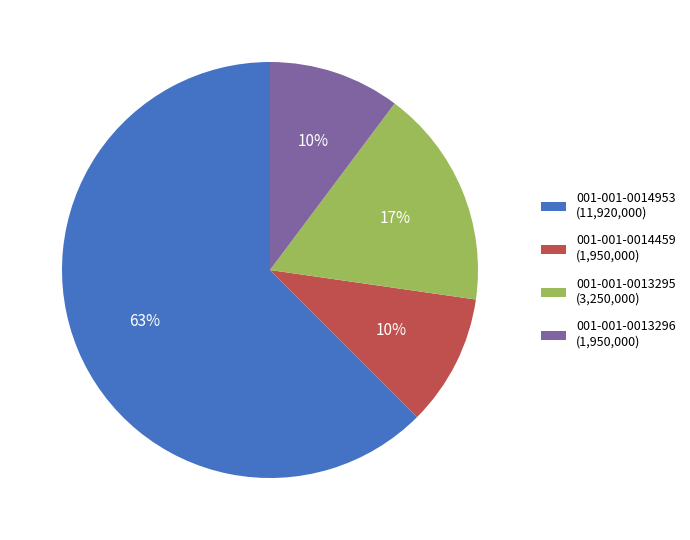

Does 001-001-0013295 (3,250,000) represent more than half of the total?

No